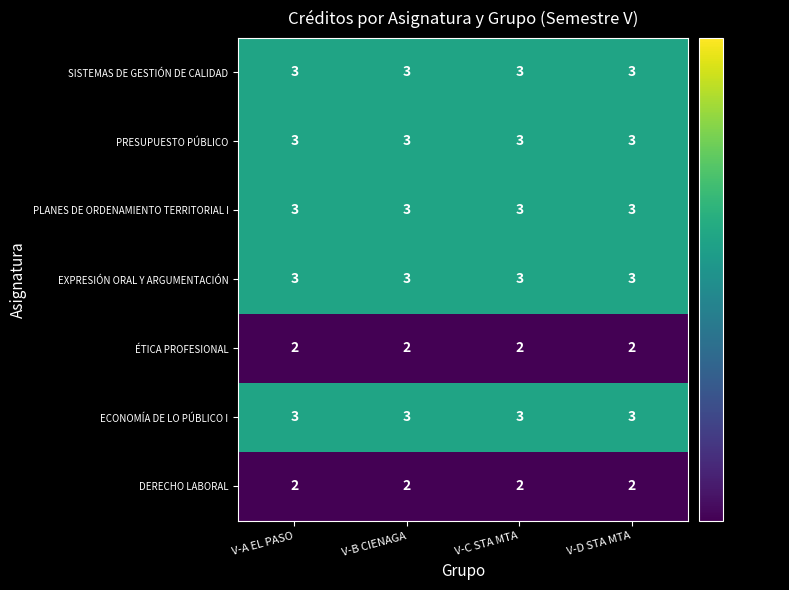

Is it true that ECONOMÍA DE LO PÚBLICO I equals 4 at V-C STA MTA?

False